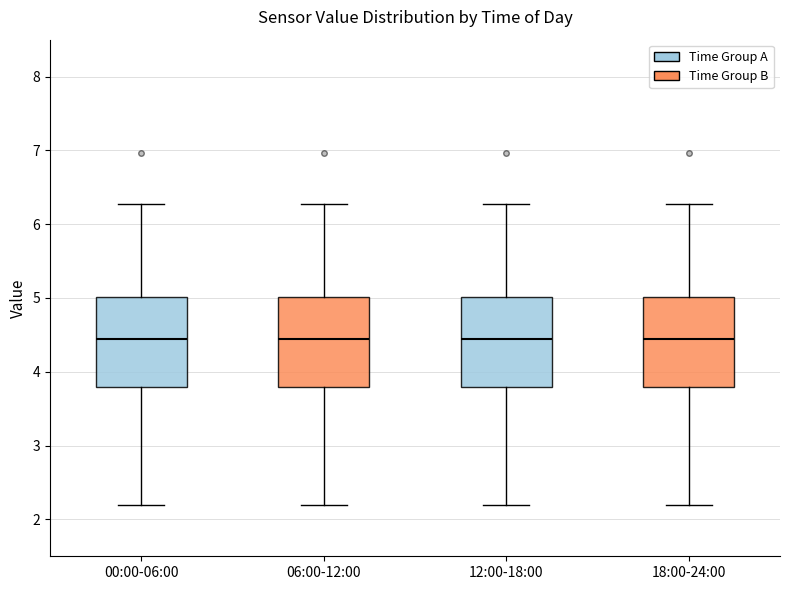

Reading left to right, transcribe this box plot: for each box, give where its median line is, the range the box spans, and where its two whiskers end, as read against the y-axis. The values are not printed on the chart, so give them approximately, as read against the axis.

00:00-06:00: median 4.5, box 3.8 to 5.0, whiskers 2.2 to 6.3
06:00-12:00: median 4.5, box 3.8 to 5.0, whiskers 2.2 to 6.3
12:00-18:00: median 4.5, box 3.8 to 5.0, whiskers 2.2 to 6.3
18:00-24:00: median 4.5, box 3.8 to 5.0, whiskers 2.2 to 6.3